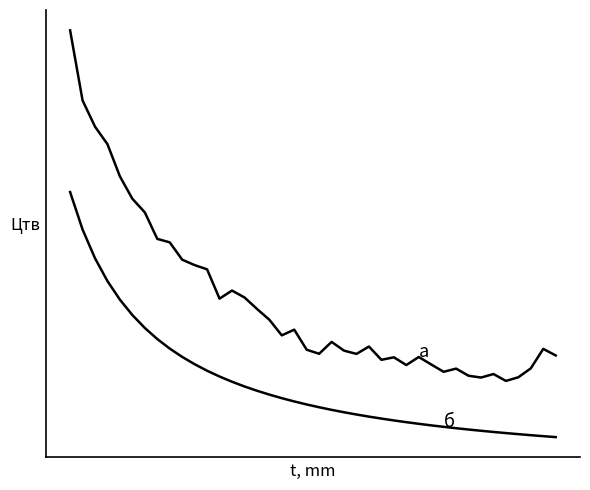

Does the chart display data point markers on the line(s)?

No